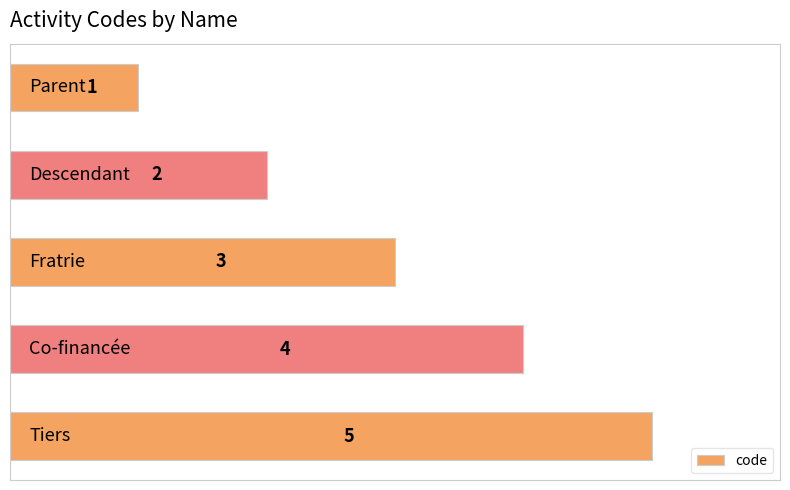

What is the value of the 4th bar from the top?

4